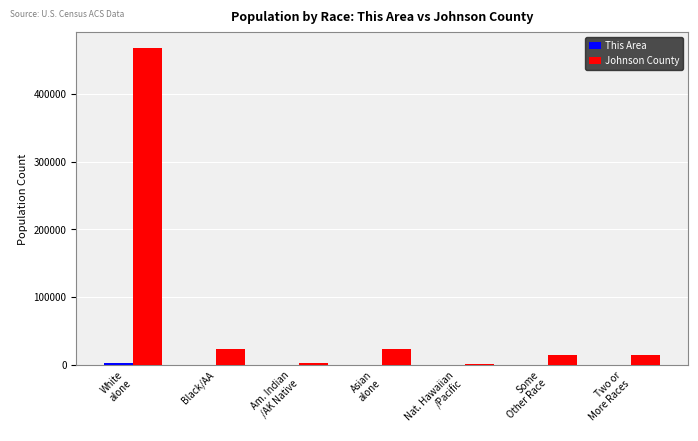

Where is Johnson County nearest to the value 234175?

Black/AA